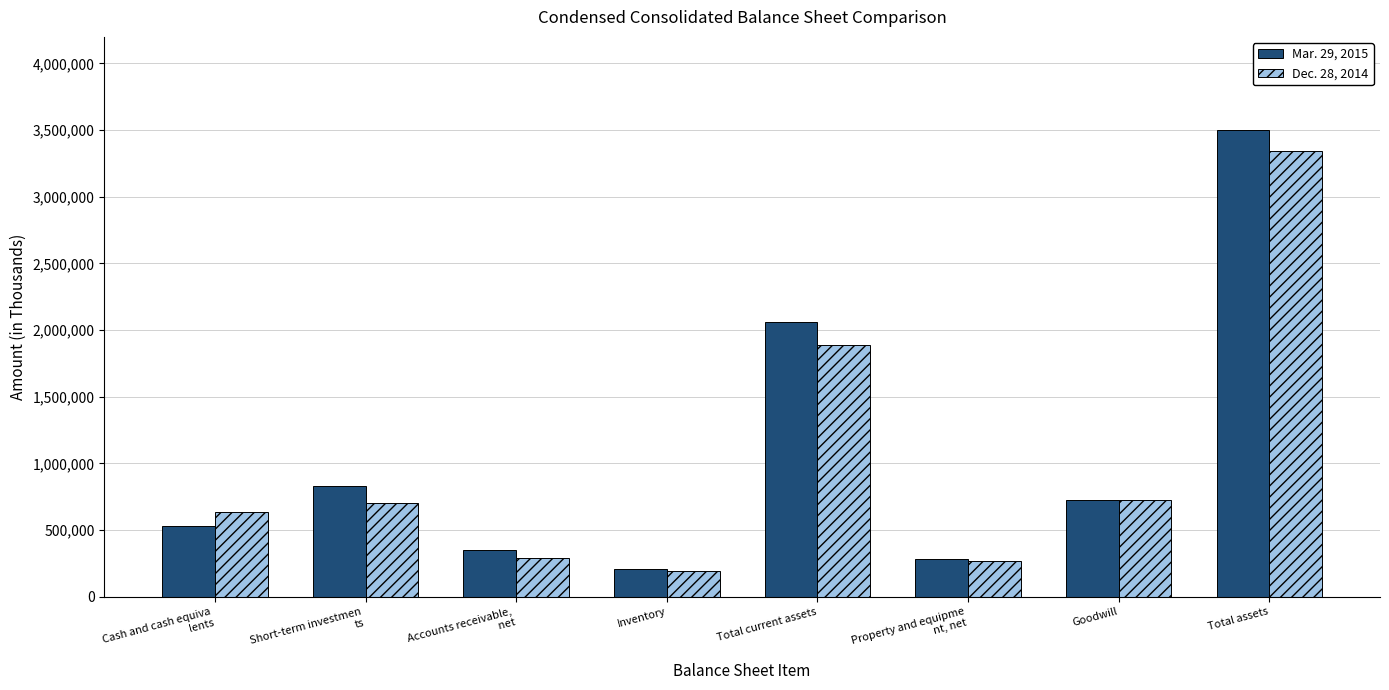

What is the difference between the maximum and minimum values in the Dec. 28, 2014 series?

3148496